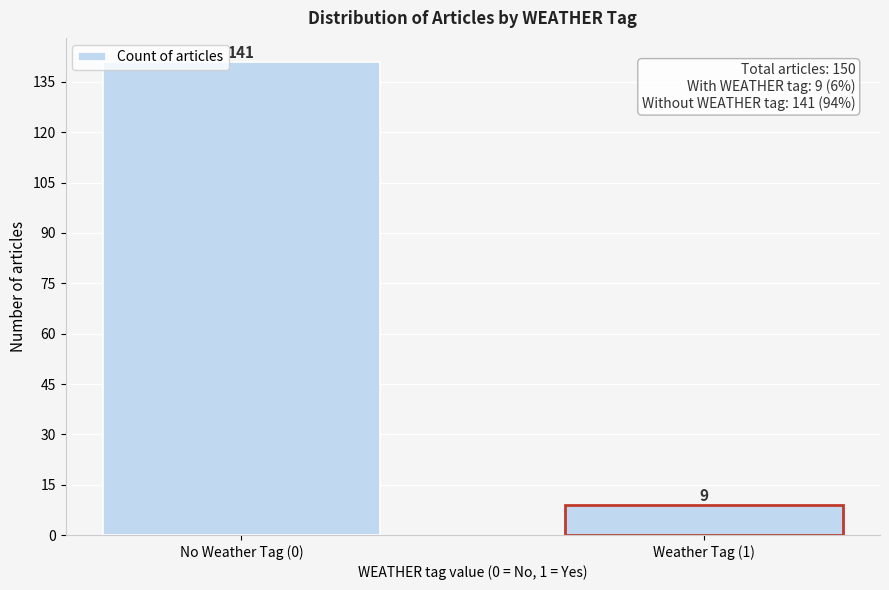

Reading right to left, list all the values displayed in this chart.

Weather Tag (1)=9	No Weather Tag (0)=141